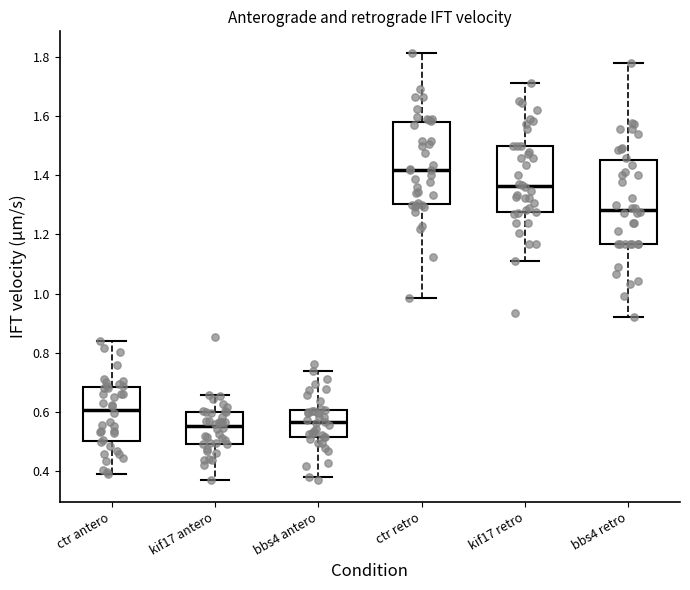

Where does the lower whisker of the box for ctr antero end on the y-axis? The values are not printed on the chart, so give them approximately, as read against the axis.

0.38